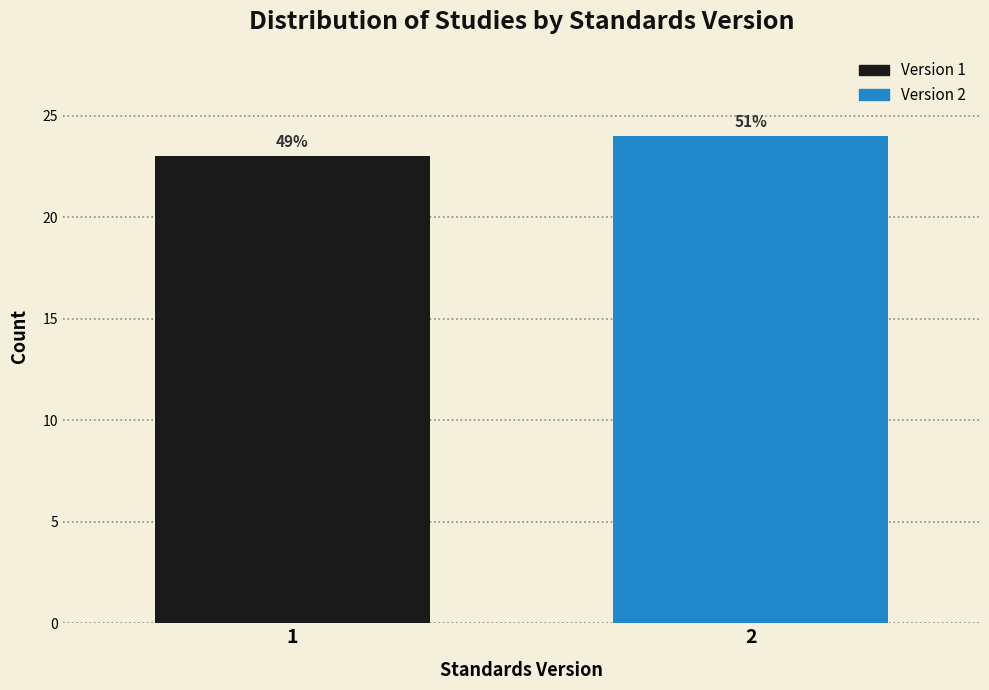

Does the chart contain any negative values?

No